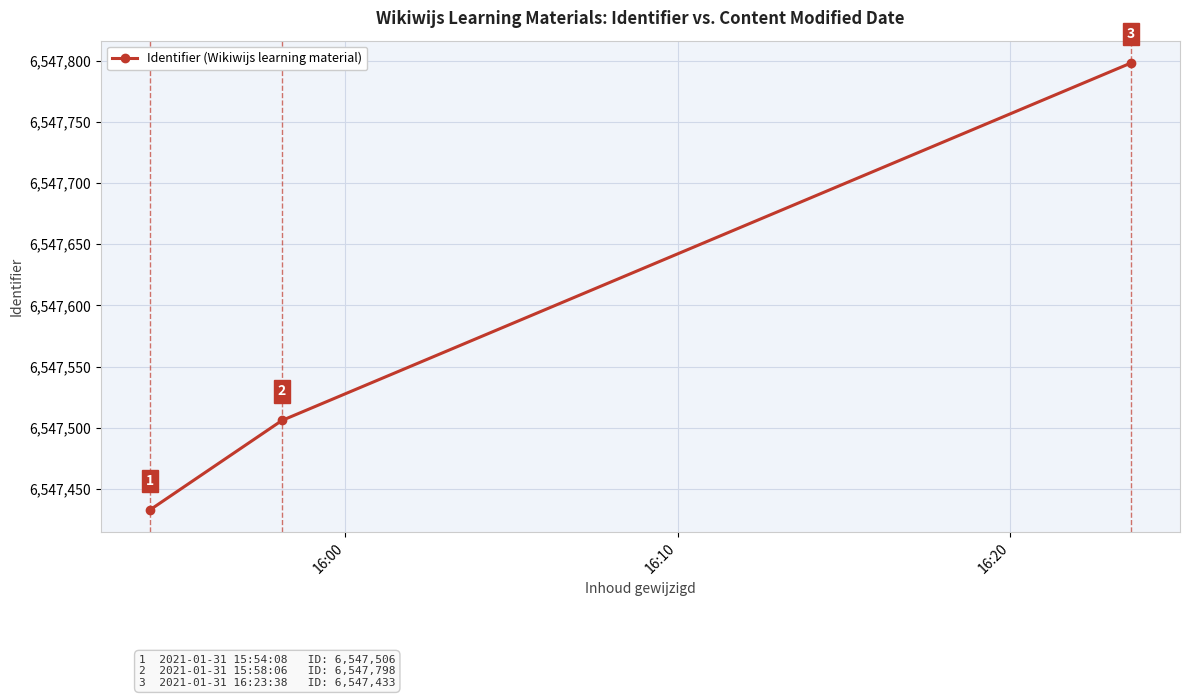

What is the smallest value displayed?

6547433